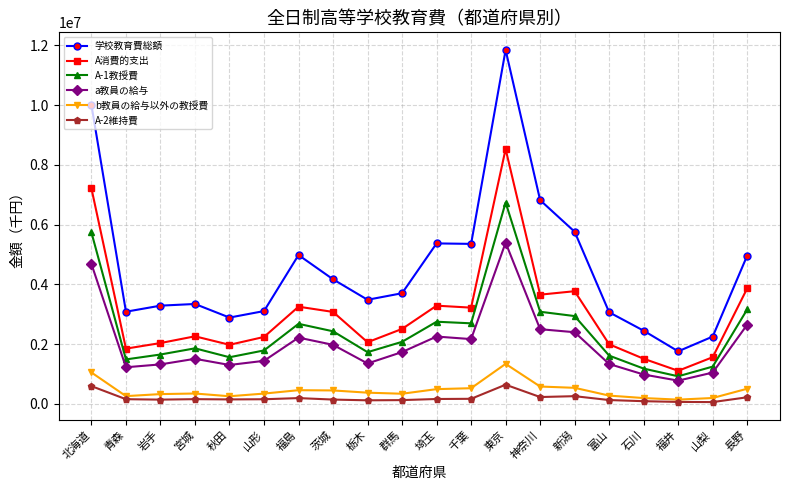

What is the lowest value of the A消費的支出 series?

1110644